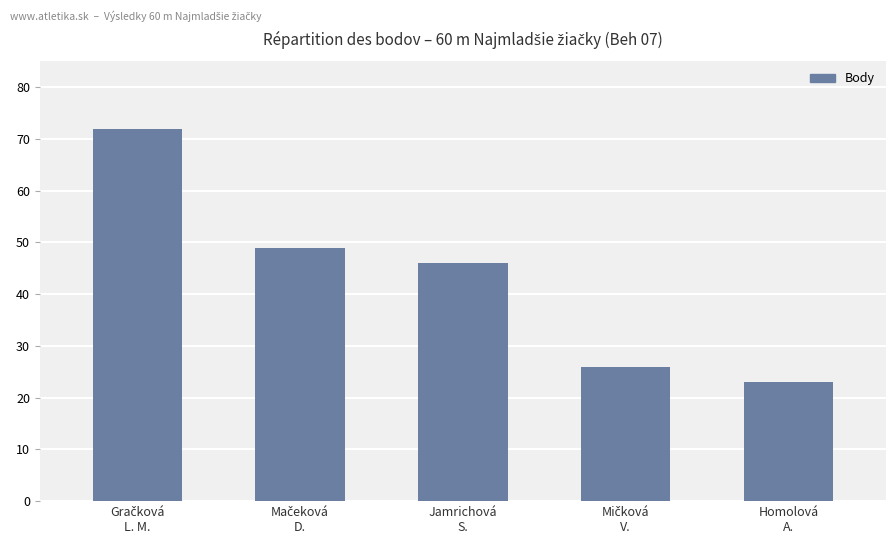

What is the difference between the maximum and minimum values?

49